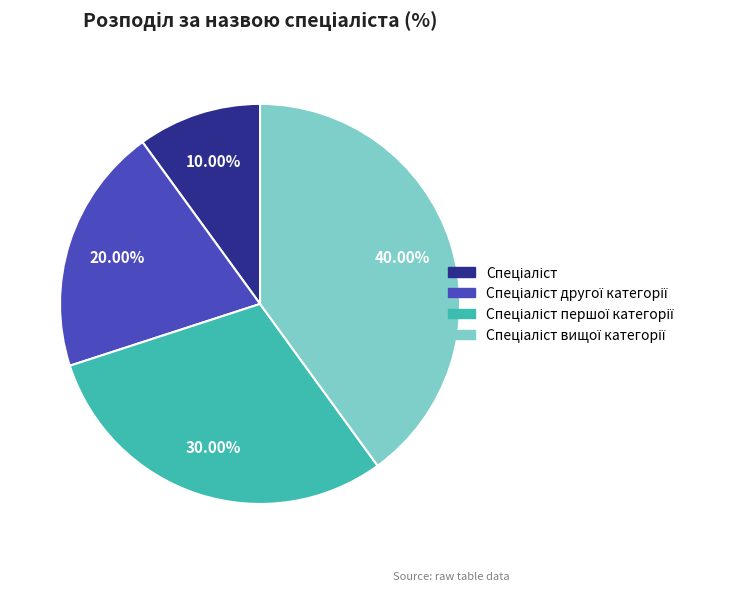

Is there a majority slice in this chart?

No